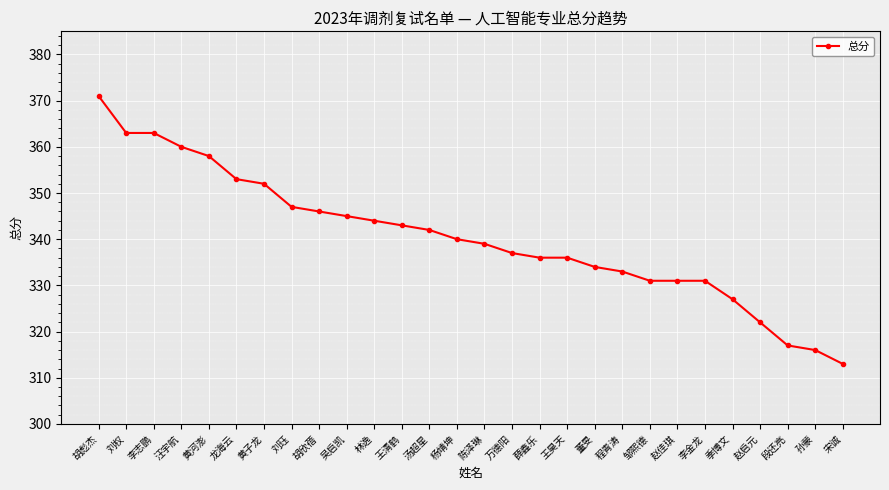

Does the chart have visible grid lines?

Yes